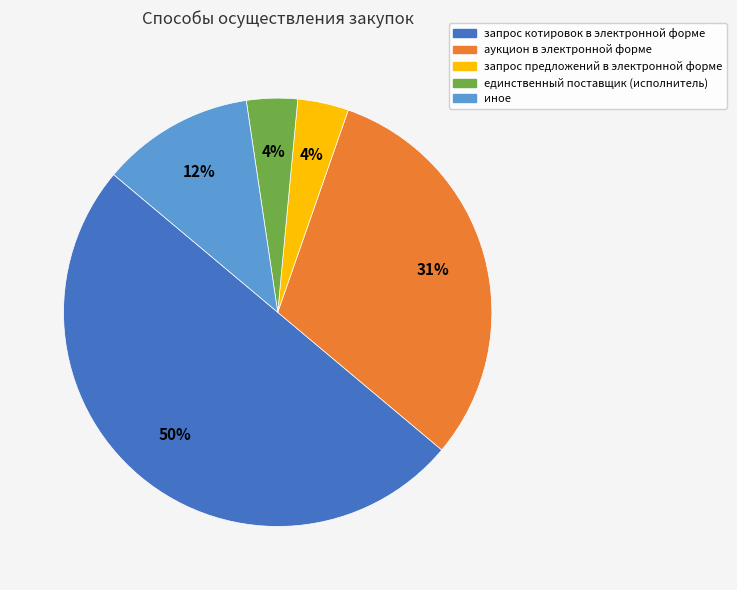

To the nearest percent, what is the difference between the largest and smallest slice percentages?

46%